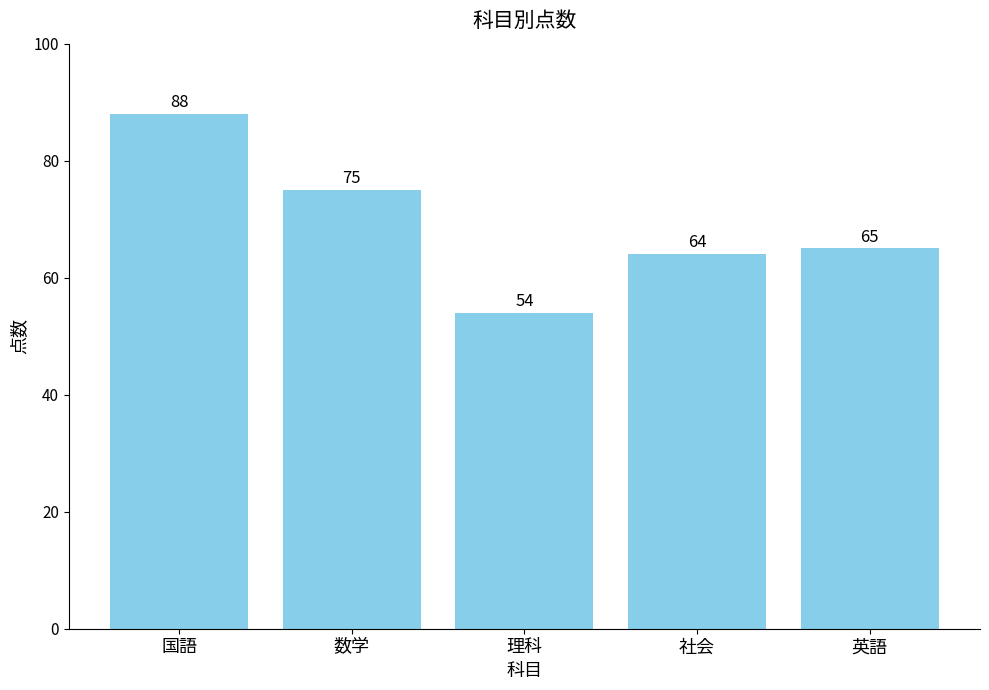

How many data points are less than 65?

2